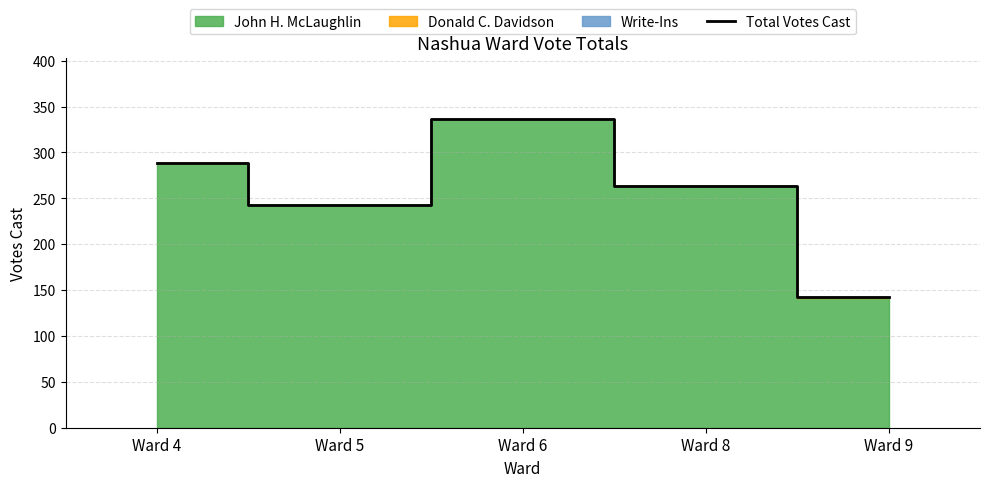

Read the value at Ward 6.

336